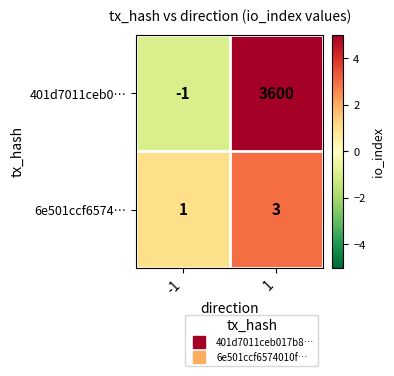

What is the difference between the highest and lowest values at 1?

3597